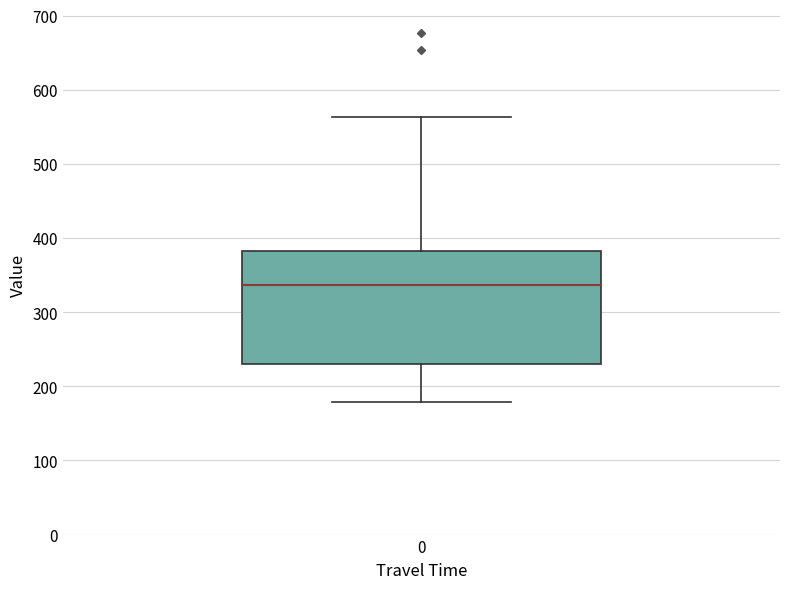

Where does the median line of the box at x = 0 sit on the y-axis? The values are not printed on the chart, so give them approximately, as read against the axis.

340